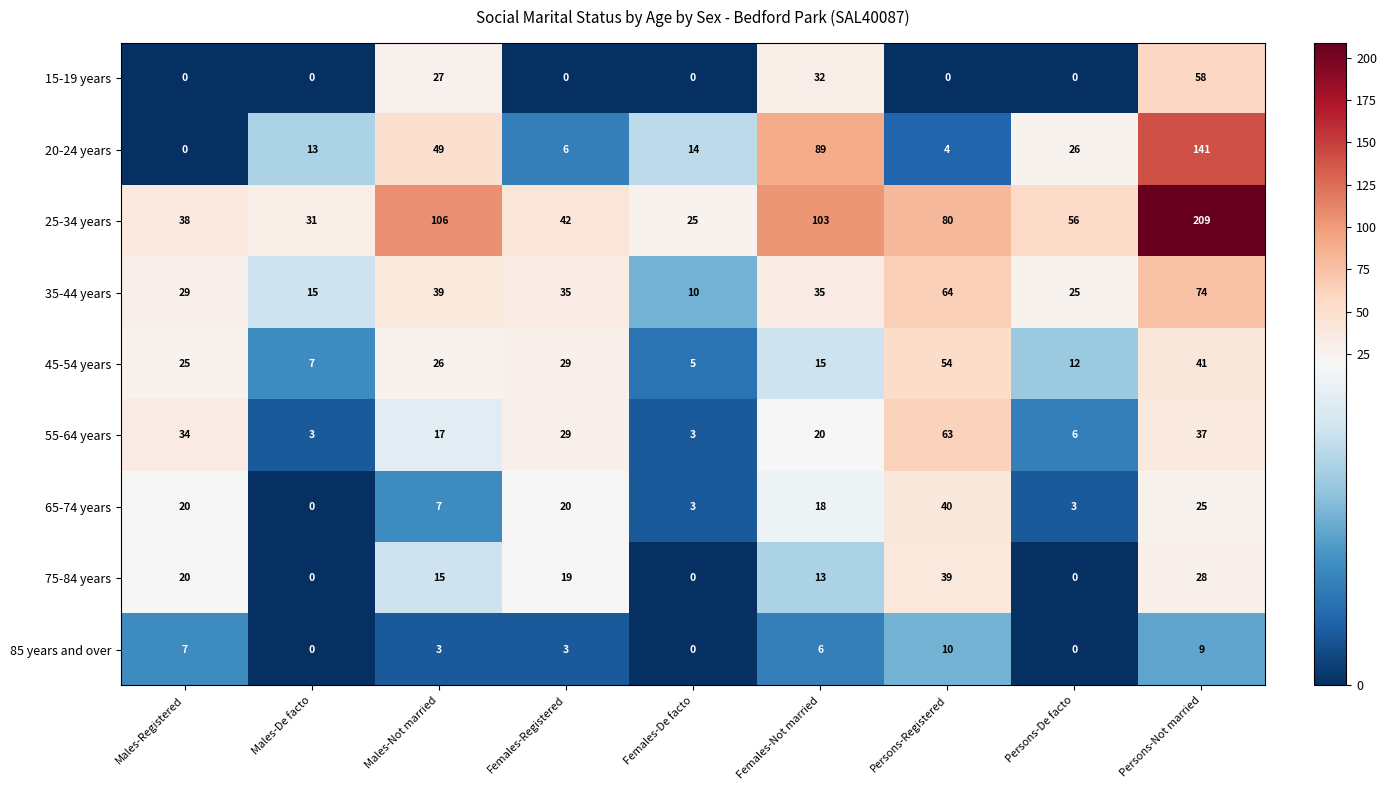

At which category is the sum across all series the highest?

Persons-Not married